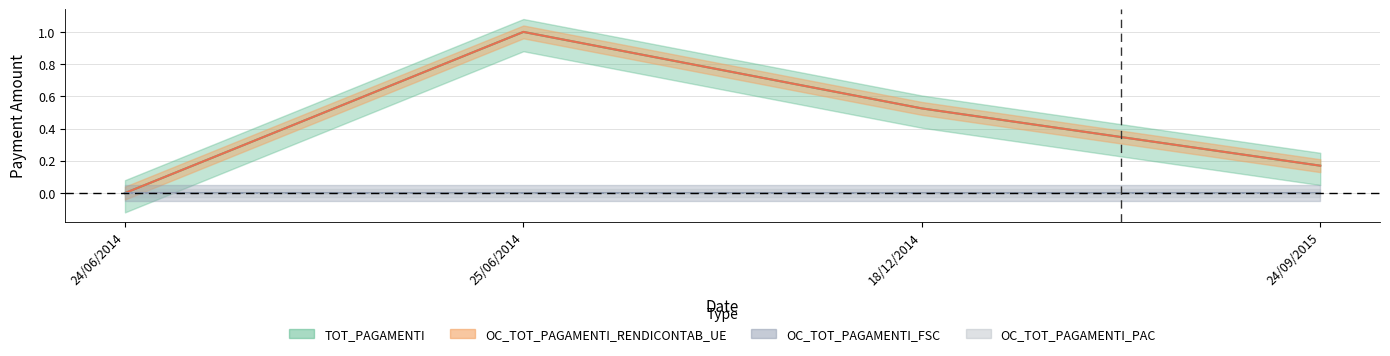

Reading right to left, transcribe all the data shown in this chart.

TOT_PAGAMENTI: 0.2	0.5	1.0	0.0
OC_TOT_PAGAMENTI_RENDICONTAB_UE: 0.2	0.5	1.0	0.0